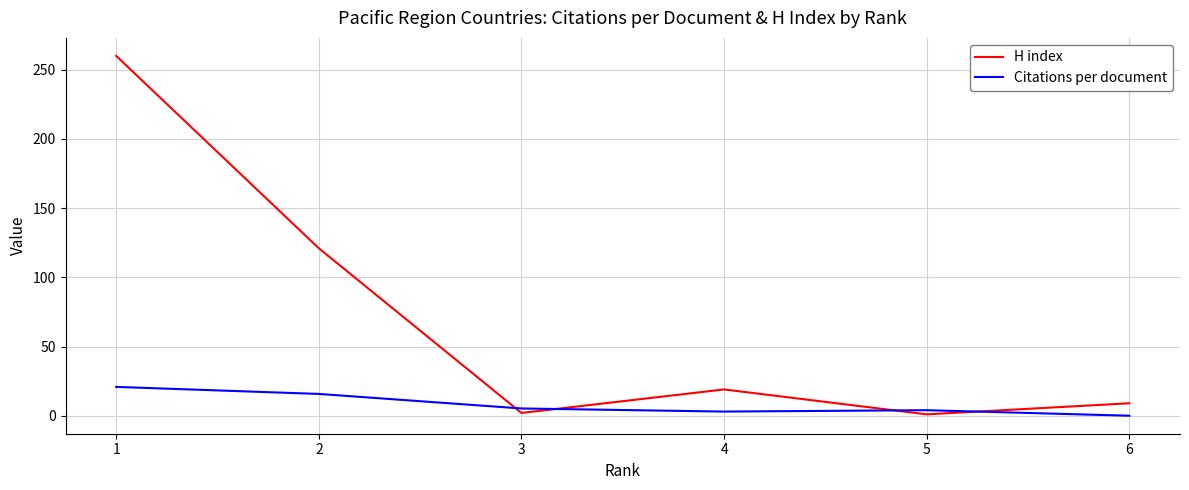

True or false: H index has more than 1 points higher than both neighbors.

False